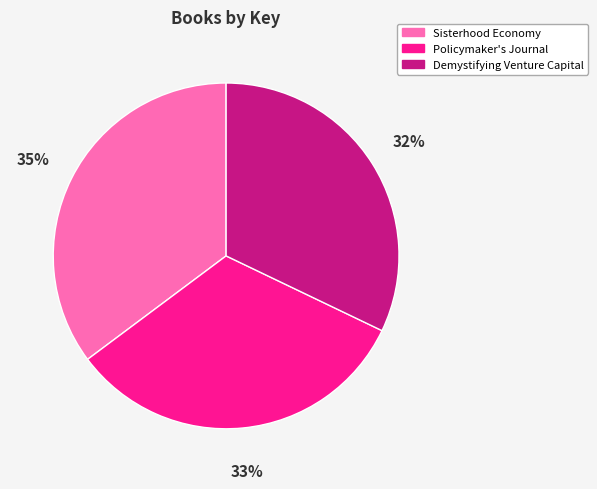

Does any single category account for the majority?

No